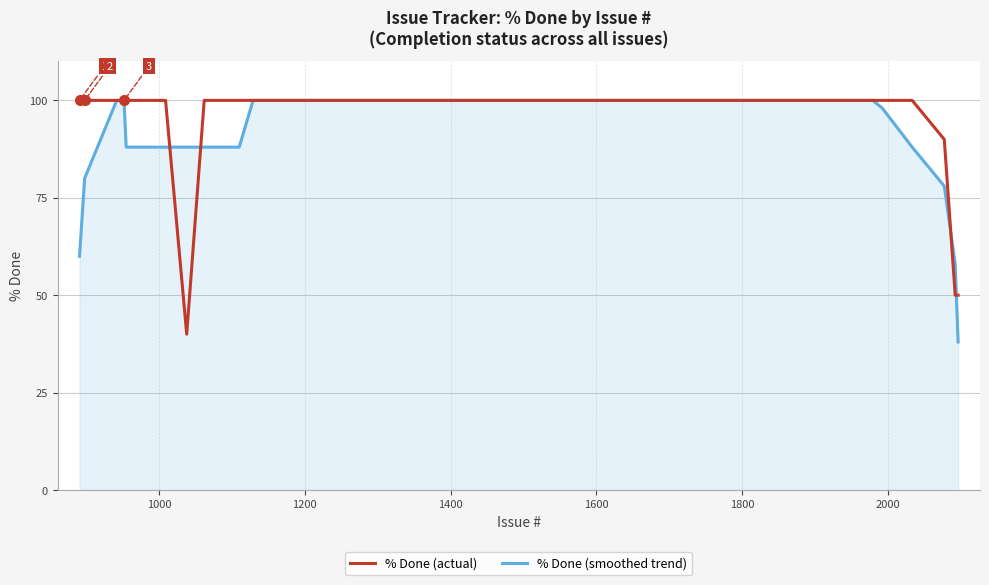

What is the highest value of the % Done (actual) series?

100